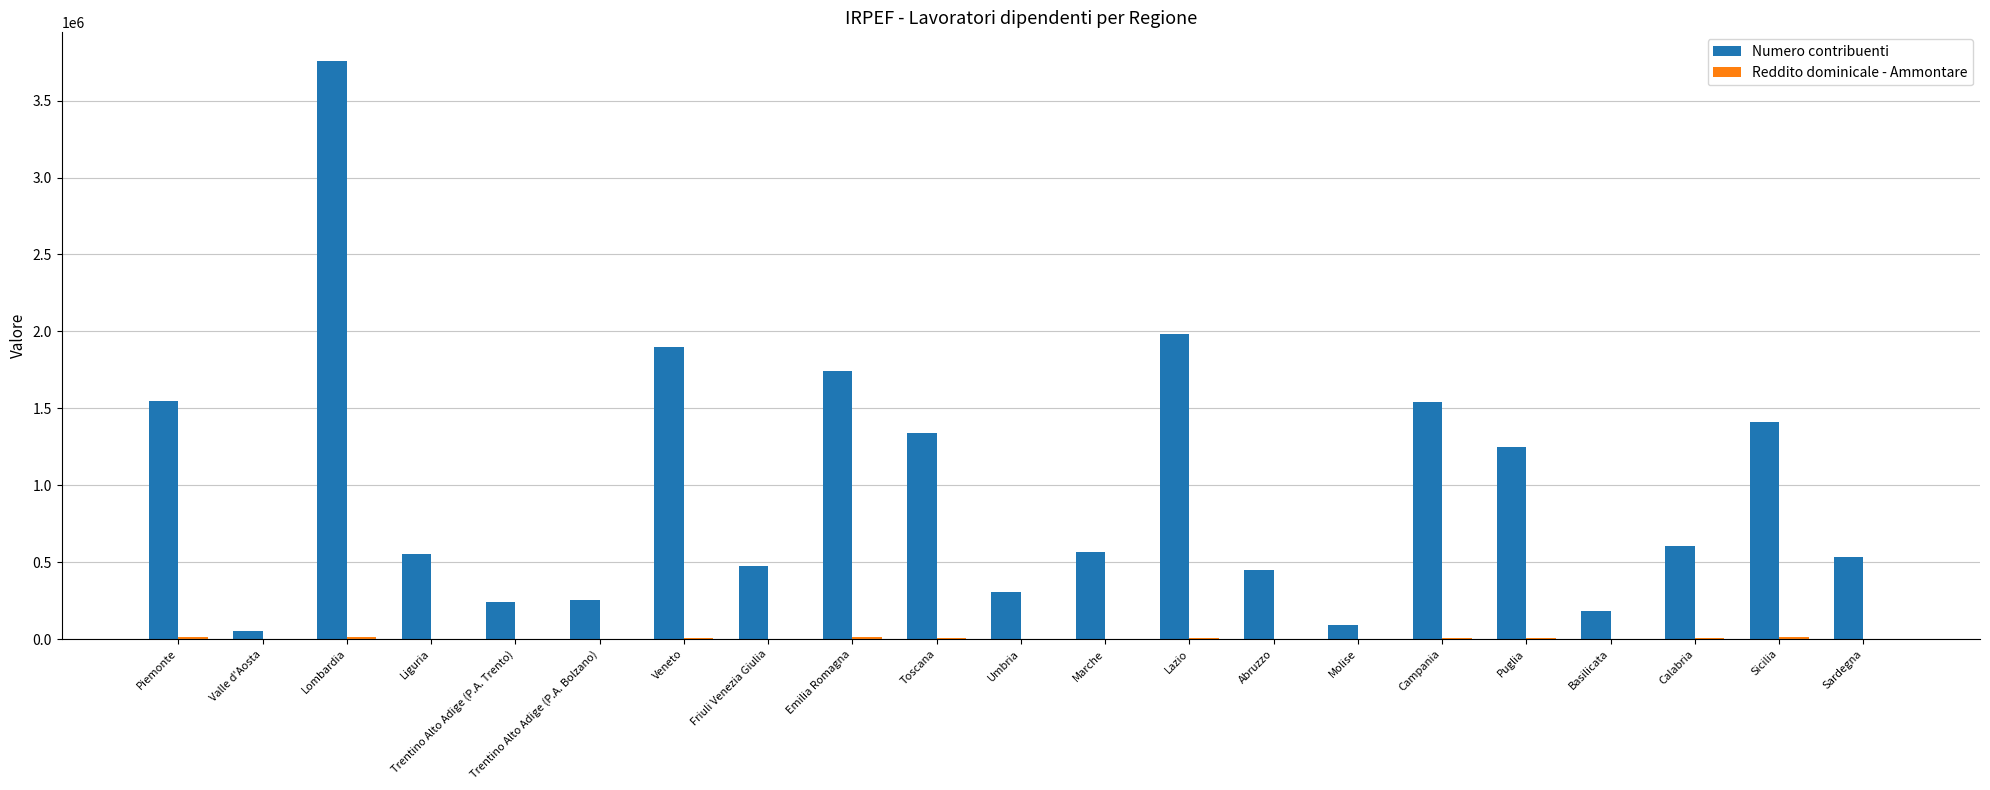

What is the highest value of the Numero contribuenti series?

3756186